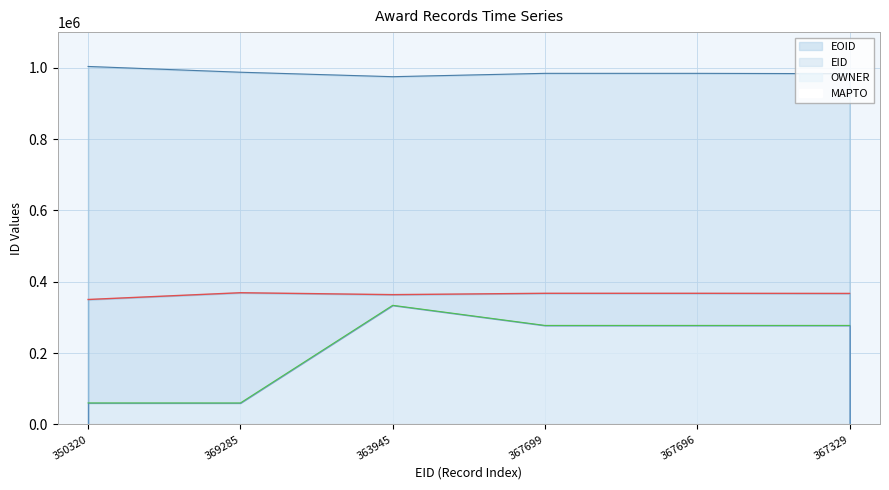

Which category has the highest value across all series?

350320